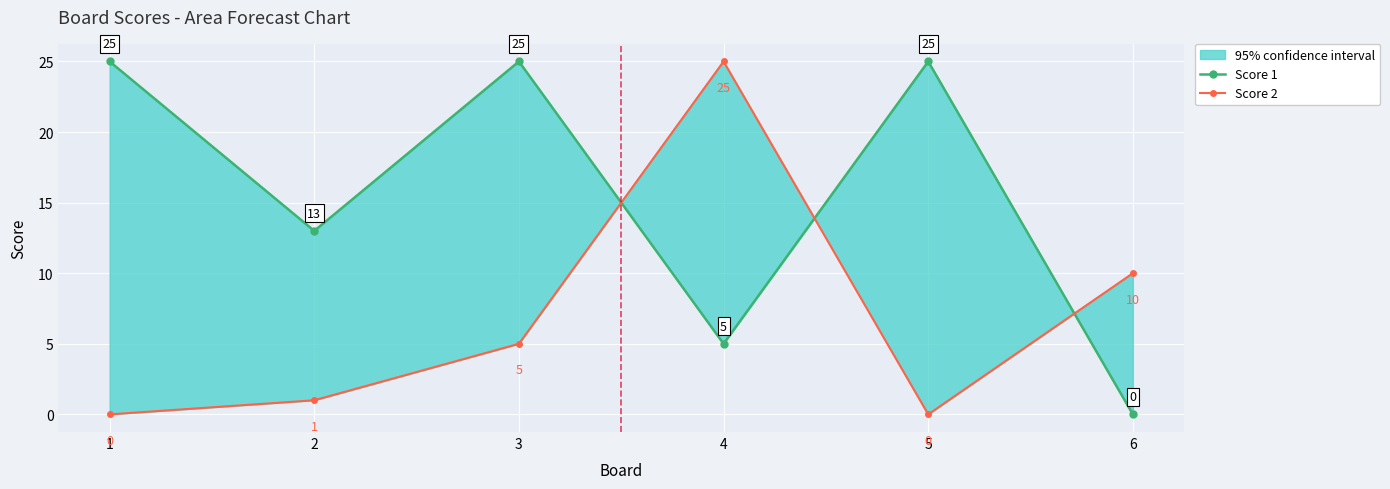

At how many categories does at least one series exceed 11?

5